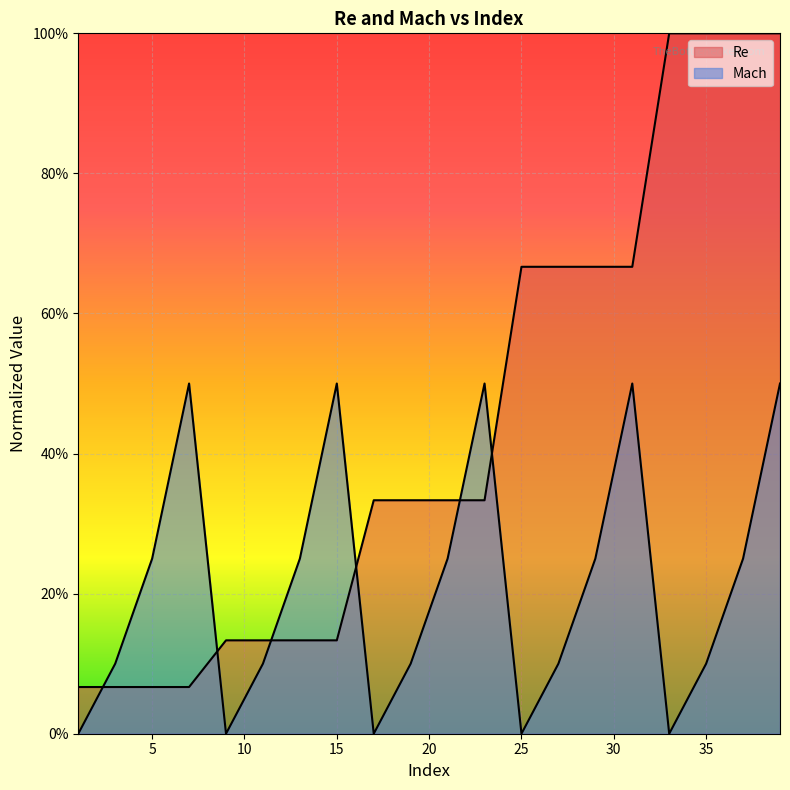

What is the maximum value shown in the chart?

1.0